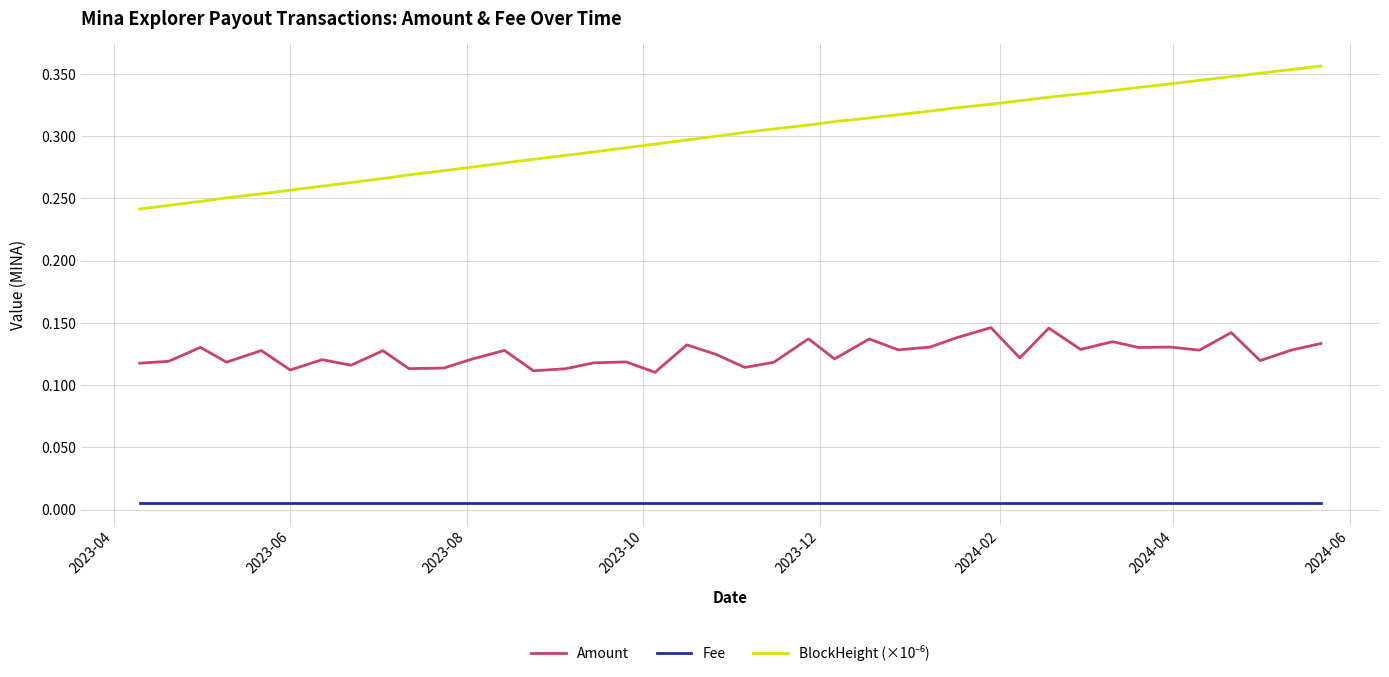

True or false: Fee and Amount cross at least once.

False